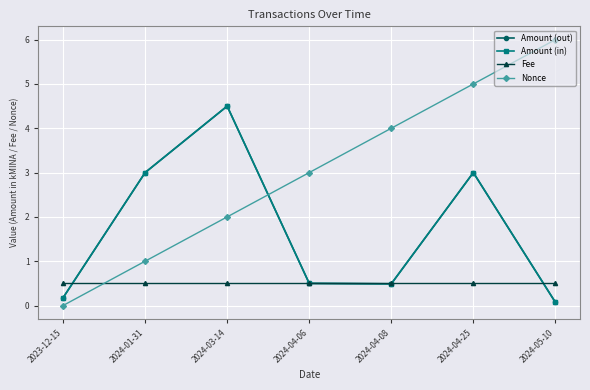

Which label corresponds to the smallest value in the chart?

2023-12-15